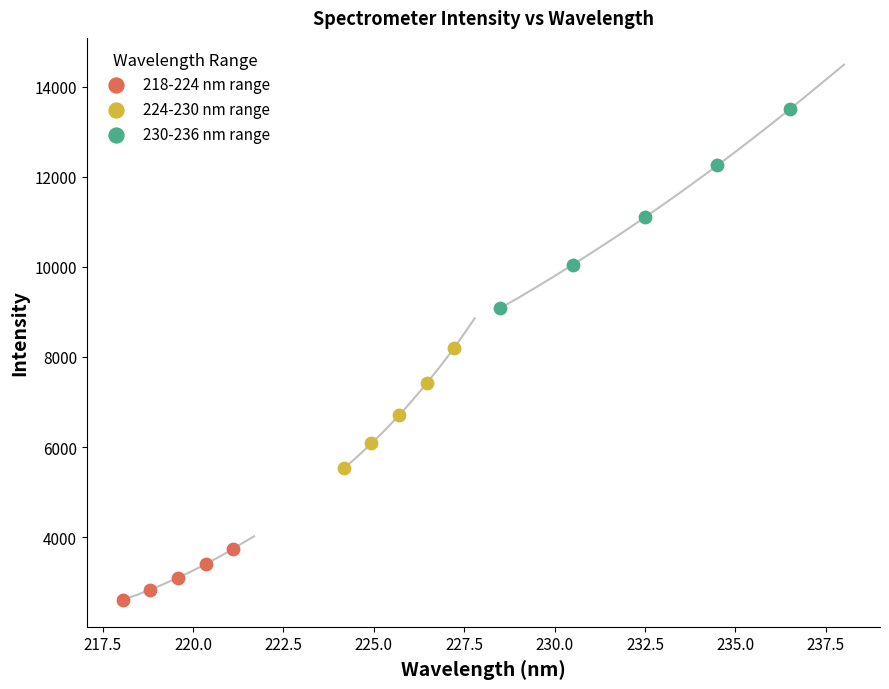

Which series reaches the minimum Y coordinate?

218-224 nm range